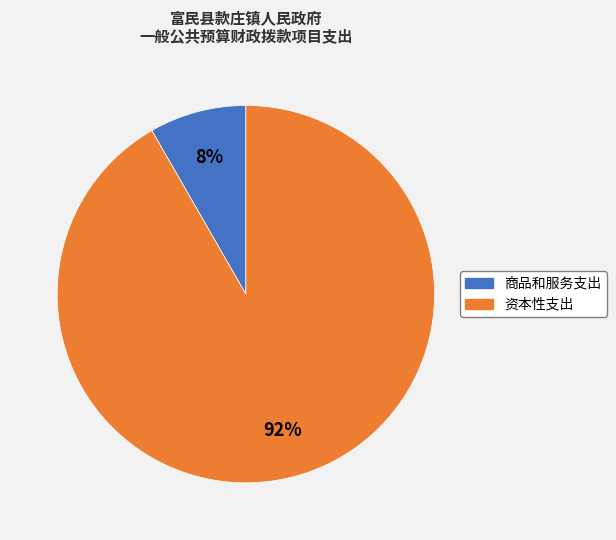

What is the majority slice?

资本性支出